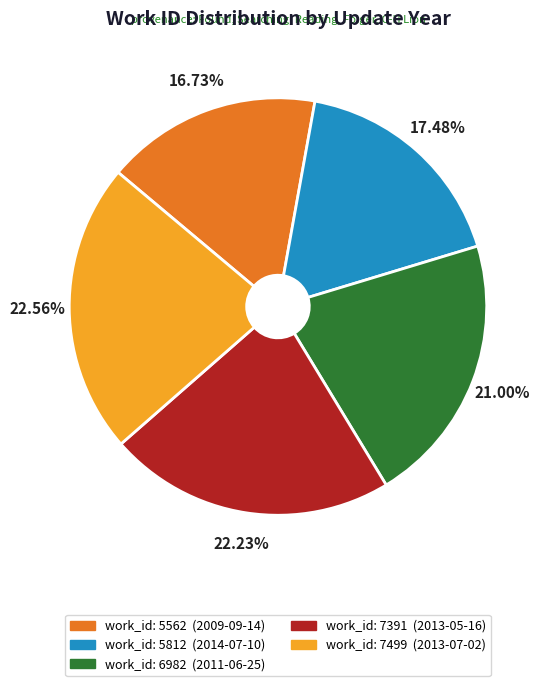

Is the sum of work_id: 5562 (2009-09-14) and work_id: 7391 (2013-05-16) greater than half?

No